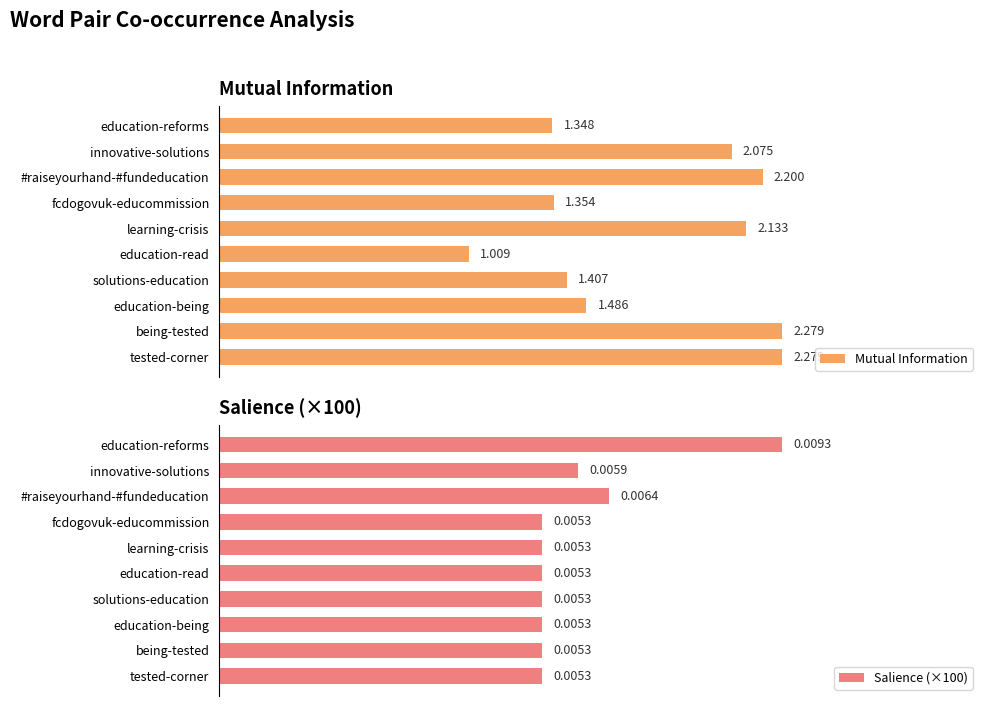

Where is Mutual Information nearest to the value 1?

education-read